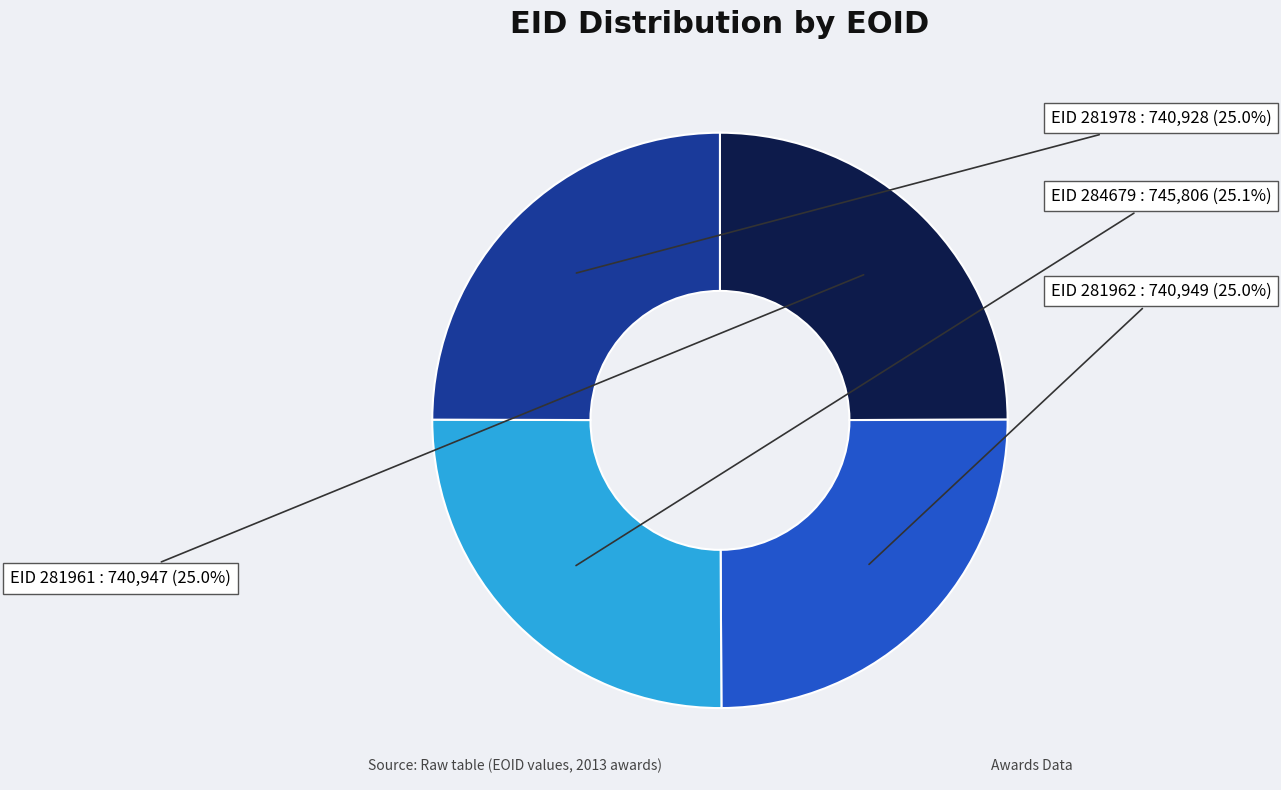

How many segments does this pie chart have?

4